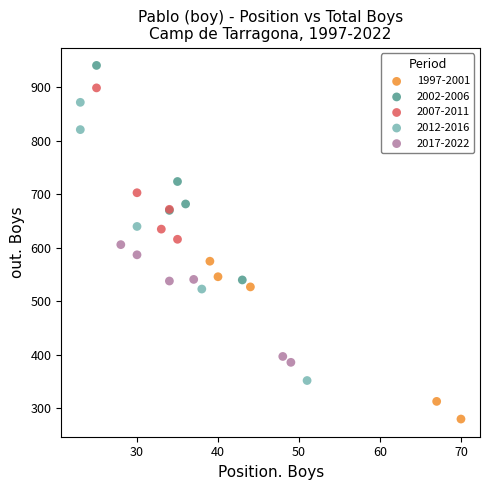

Which series has the largest Y range (max minus min)?

2012-2016